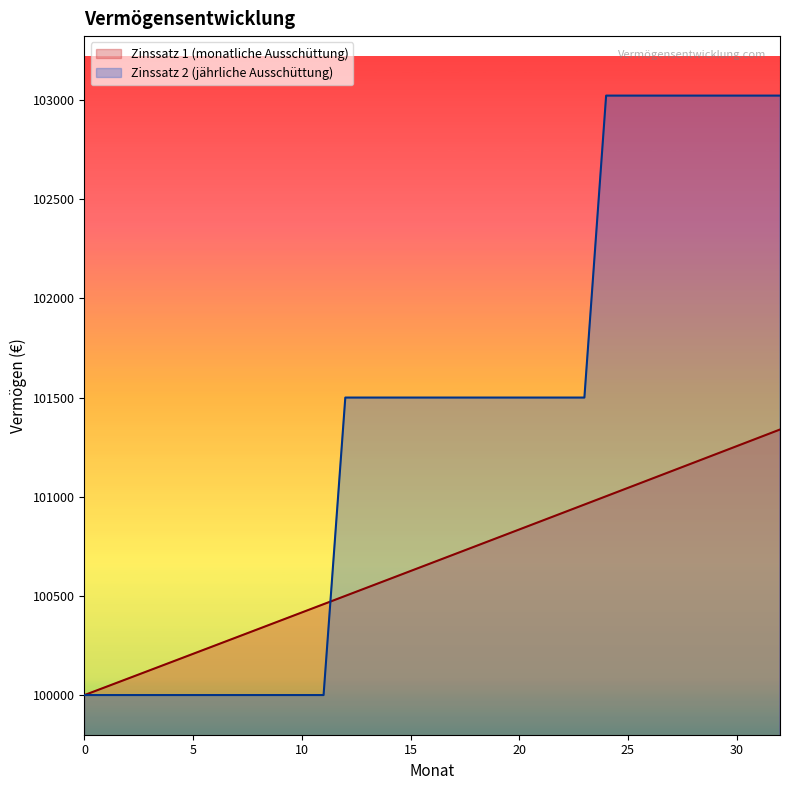

What is the sum of all Zinssatz 1 (monatliche Ausschüttung) values?

3322044.3